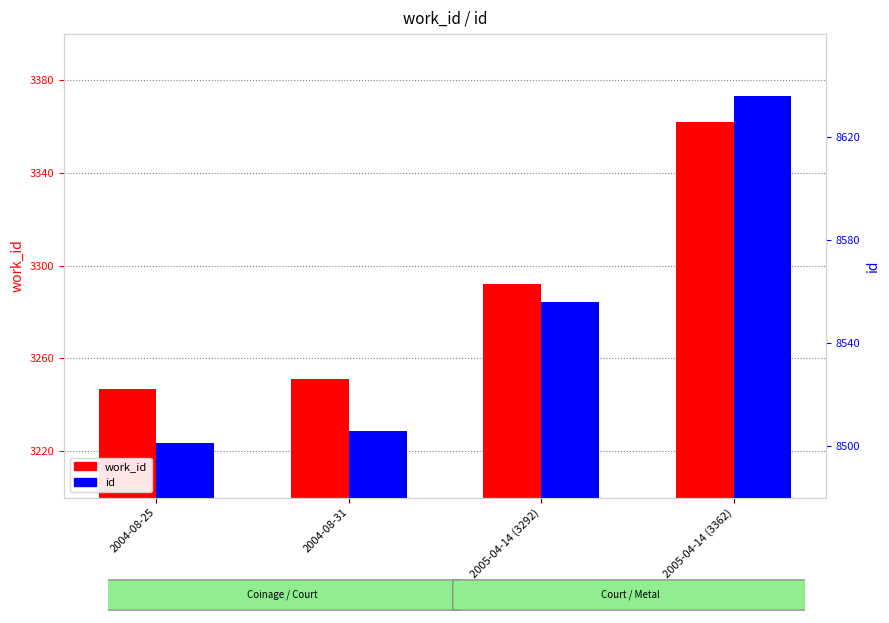

What is the label of the 2nd bar from the left?

2004-08-31